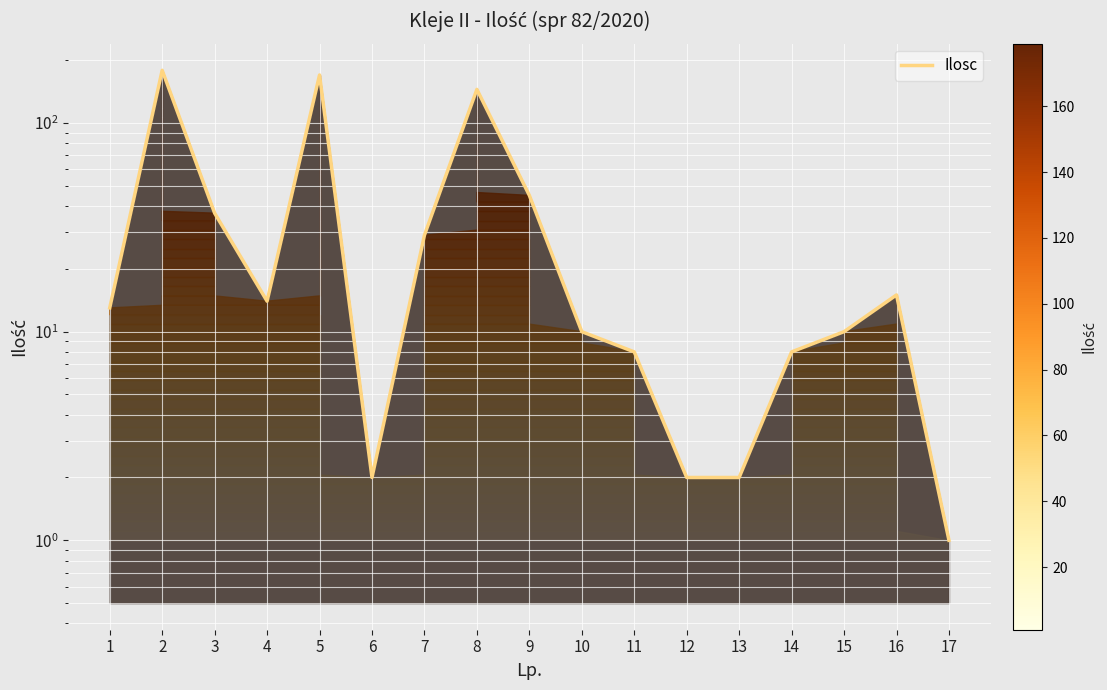

The chart shows a value of 291 at 5. True or false?

False